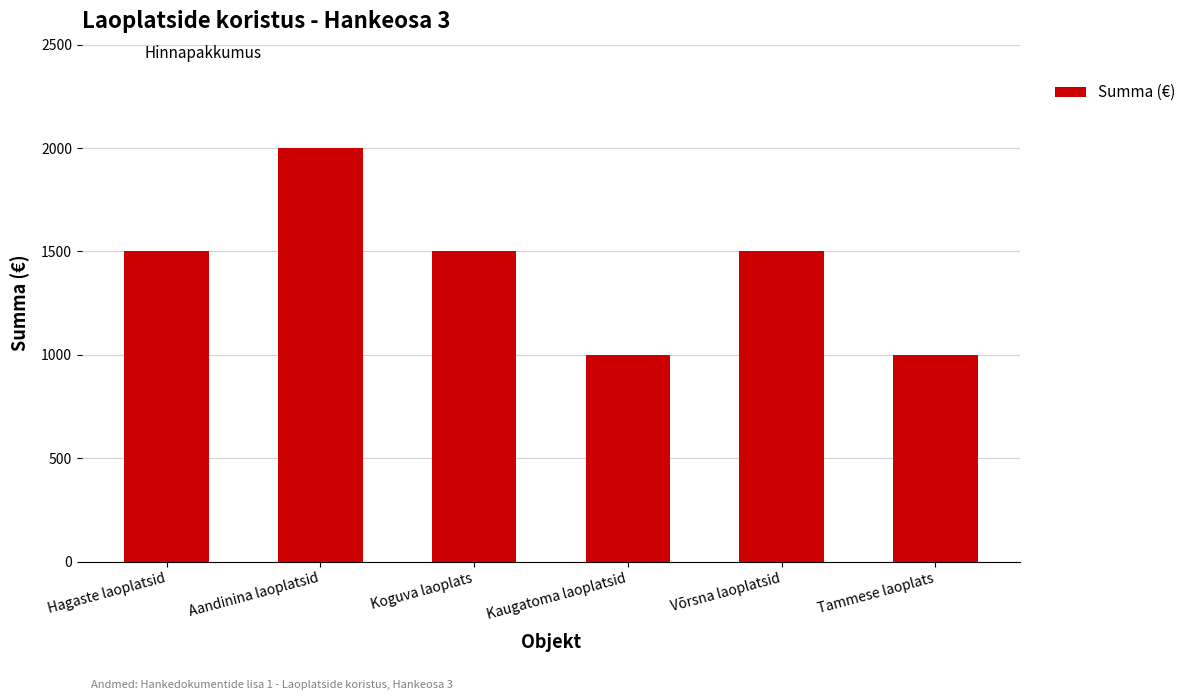

What is the smallest value displayed?

1000